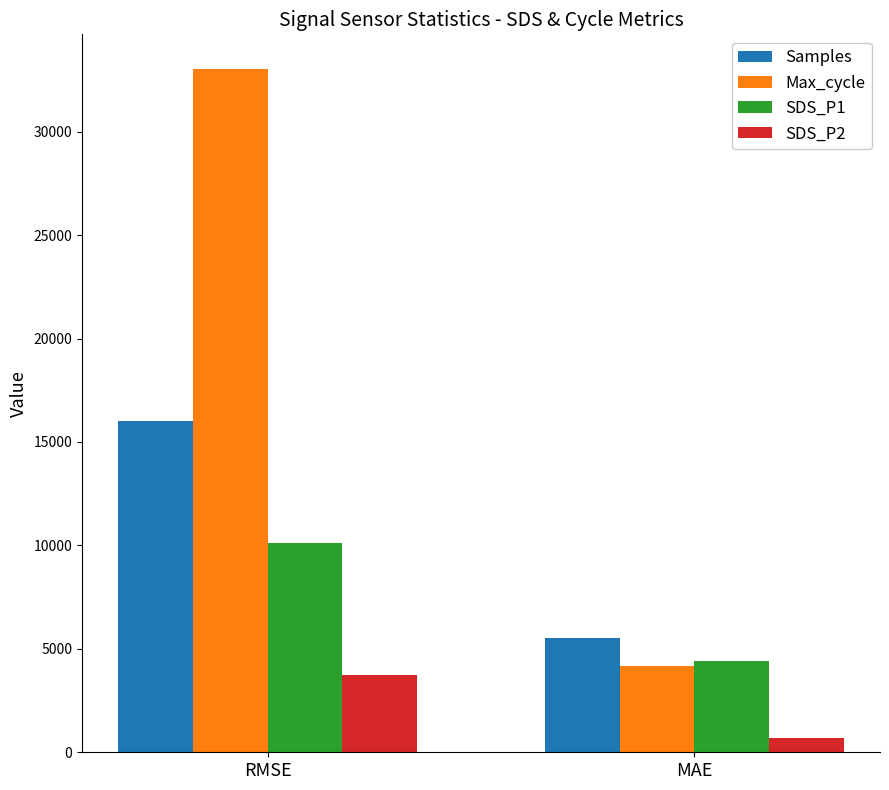

At which category is the sum across all series the highest?

RMSE